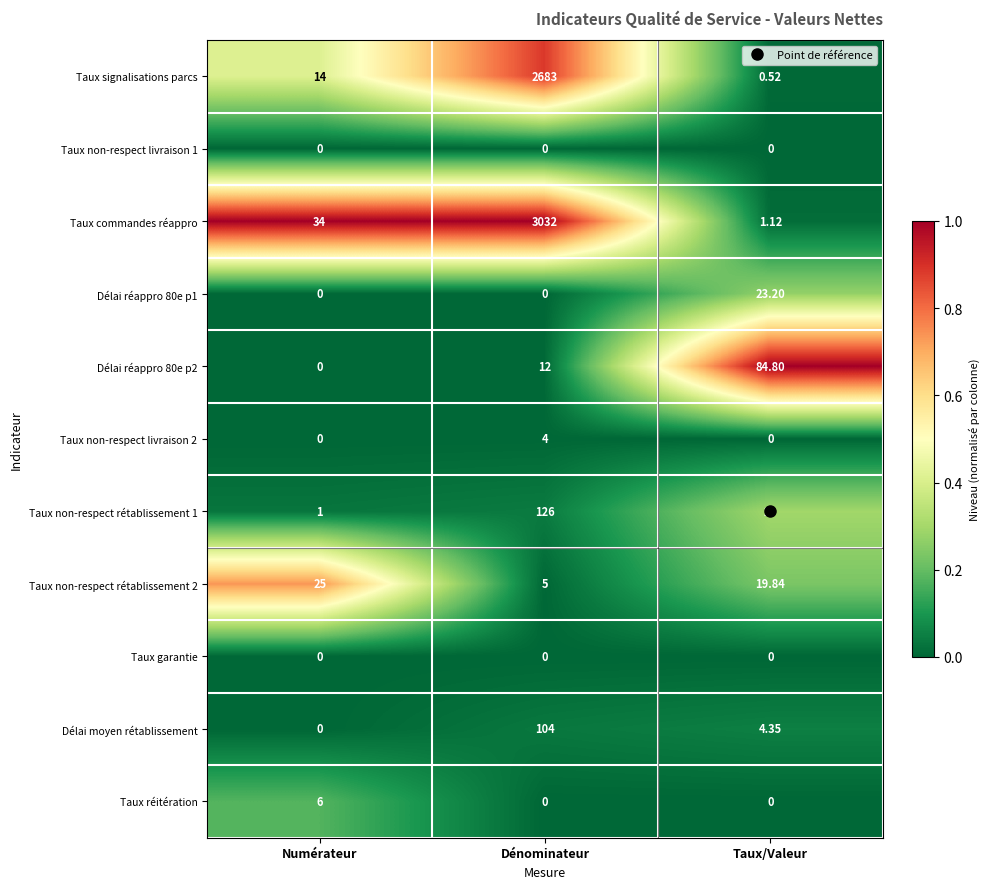

List the labels in order of Taux non-respect rétablissement 1 value, smallest first.

Numérateur, Taux/Valeur, Dénominateur